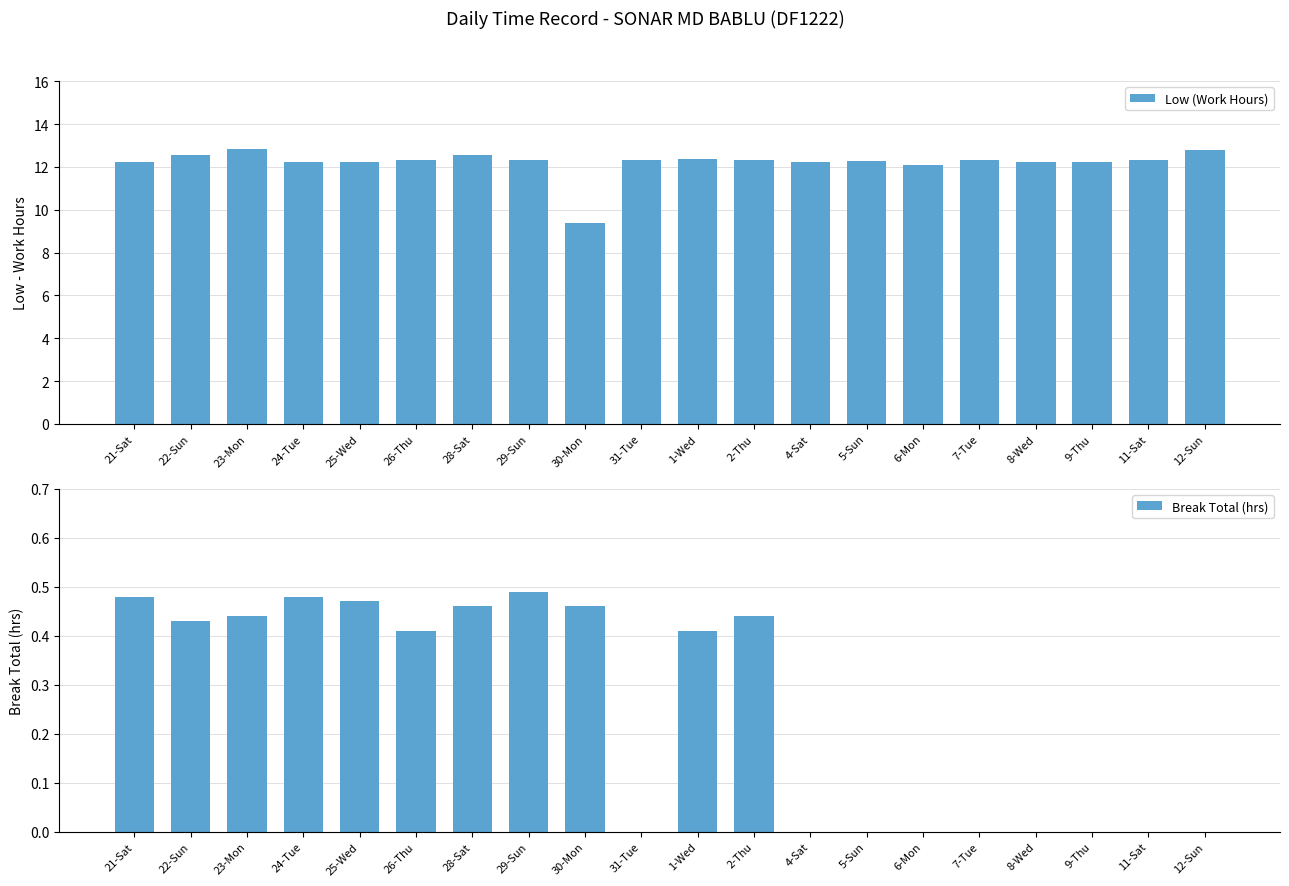

Rank the series by their average value, from highest to lowest.

Low (Work Hours), Break Total (hrs)